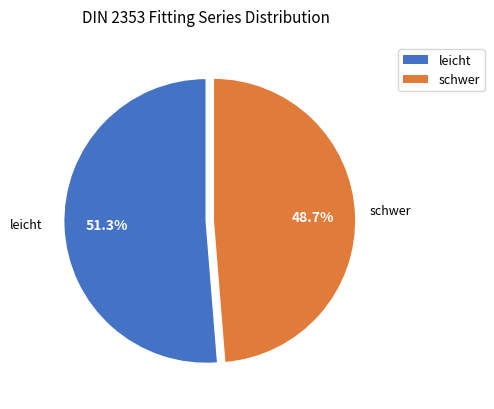

Is there a majority slice in this chart?

Yes